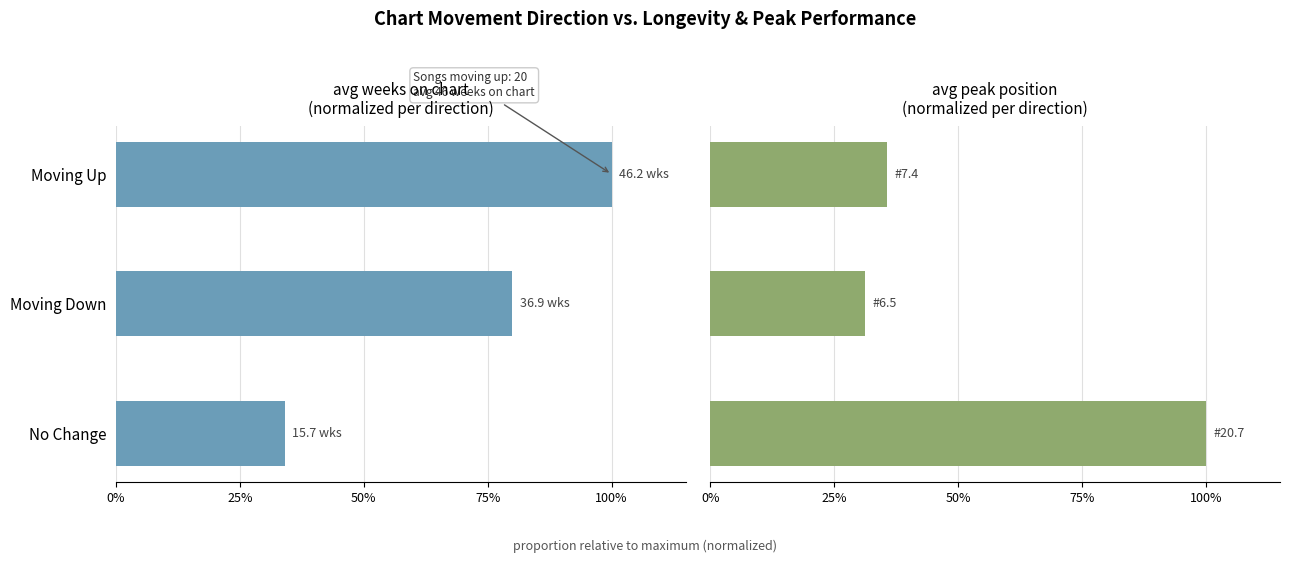

What is the value of the Avg Weeks on Chart (normalized) bar at the 2nd from the left?

79.9